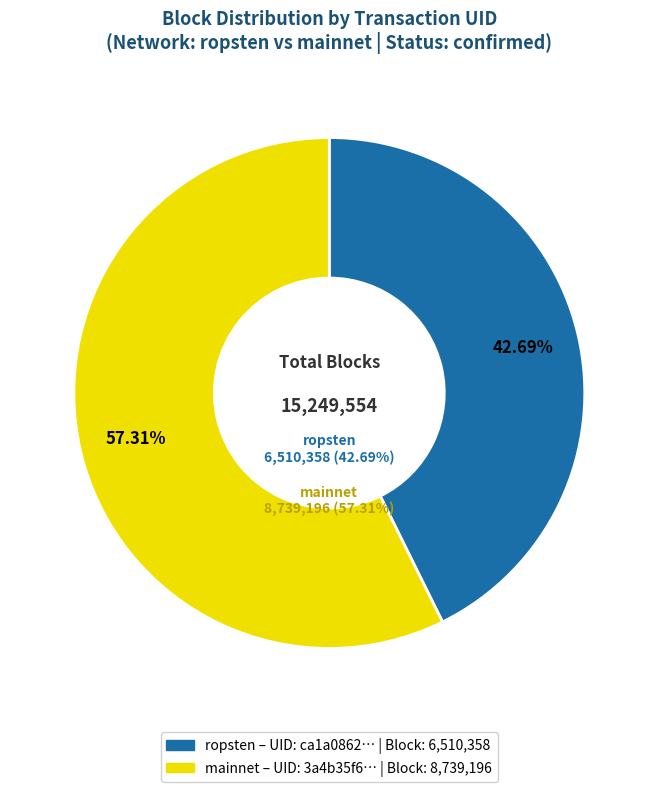

Is it true that ca1a0862-e873-11e9-8dd1-d60cfe4a1df9 is 51% of the pie?

False